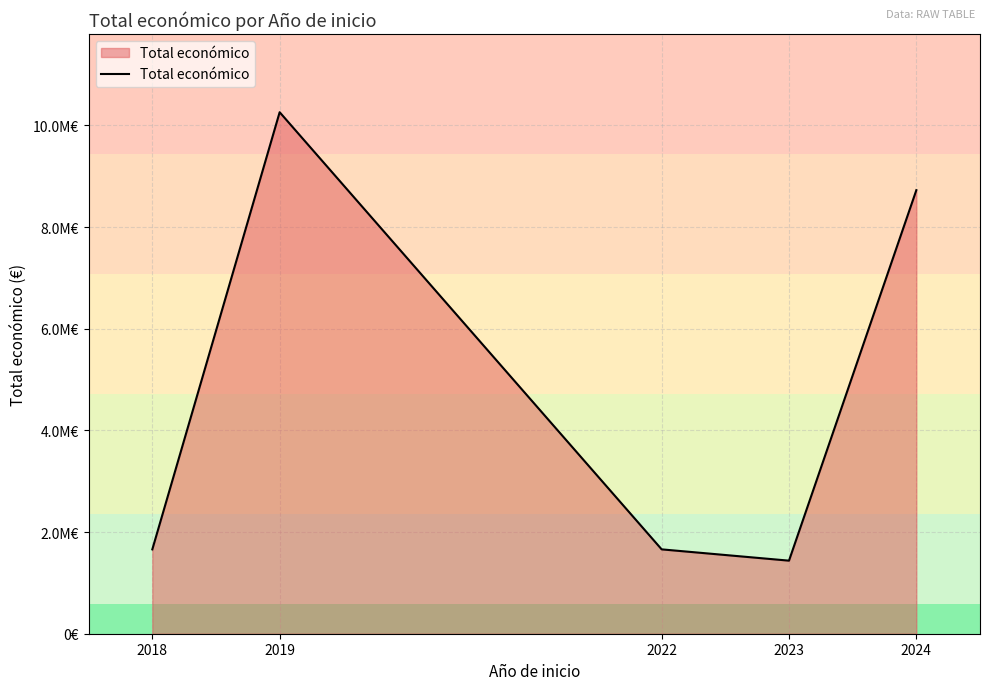

What is the greatest value displayed?

10258727